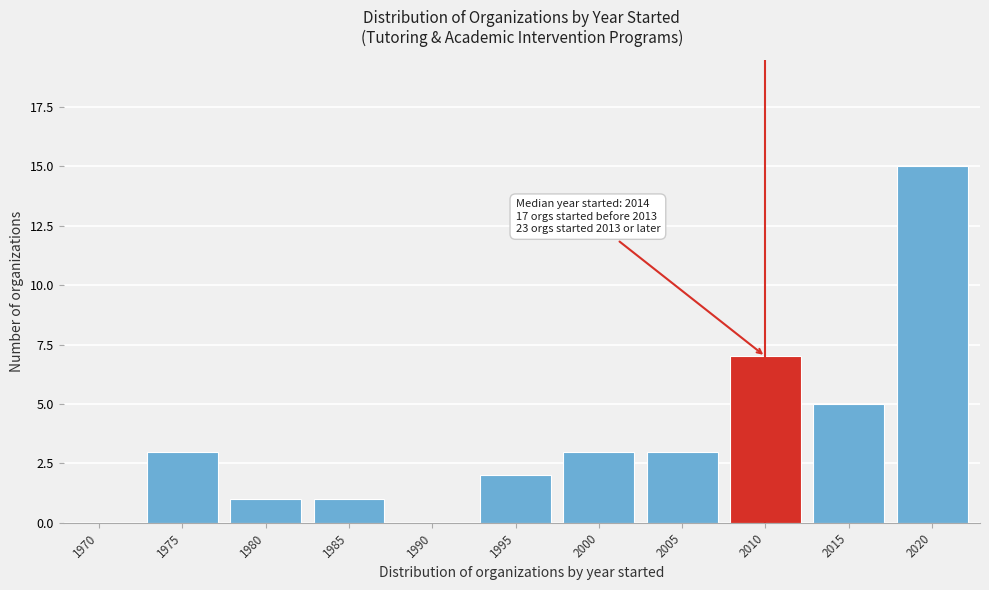

Reading left to right, extract all data points from this chart.

1970=0	1975=3	1980=1	1985=1	1990=0	1995=2	2000=3	2005=3	2010=7	2015=5	2020=15